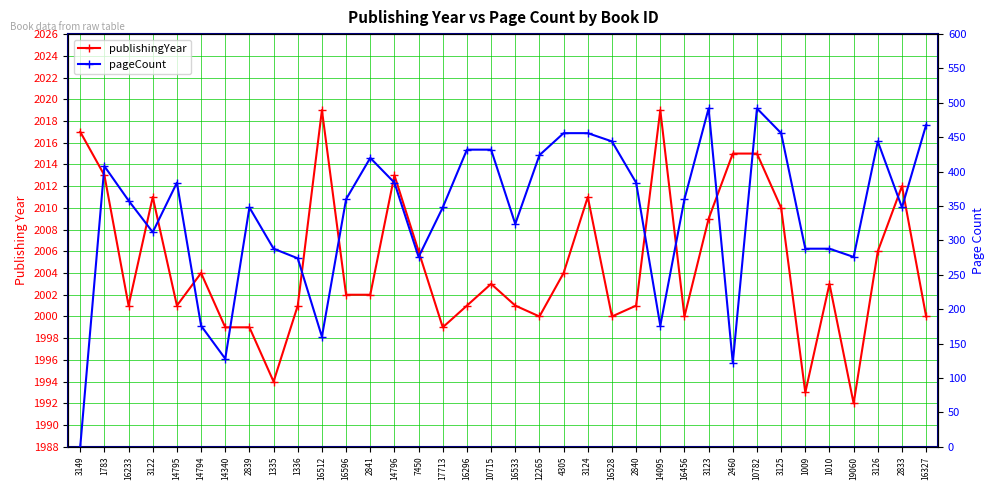

Reading left to right, what are all the values shown in this chart?

publishingYear: 3149=2017	1783=2013	16233=2001	3122=2011	14795=2001	14794=2004	14340=1999	2839=1999	1335=1994	1336=2001	16512=2019	16596=2002	2841=2002	14796=2013	7450=2006	17713=1999	16296=2001	10715=2003	16533=2001	12265=2000	4305=2004	3124=2011	16528=2000	2840=2001	14095=2019	16456=2000	3123=2009	2460=2015	10782=2015	3125=2010	1009=1993	1010=2003	19060=1992	3126=2006	2833=2012	16327=2000
pageCount: 3149=0	1783=408	16233=358	3122=312	14795=384	14794=176	14340=128	2839=348	1335=288	1336=274	16512=160	16596=360	2841=420	14796=384	7450=276	17713=348	16296=432	10715=432	16533=324	12265=424	4305=456	3124=456	16528=444	2840=384	14095=176	16456=360	3123=492	2460=122	10782=492	3125=456	1009=288	1010=288	19060=276	3126=444	2833=348	16327=468